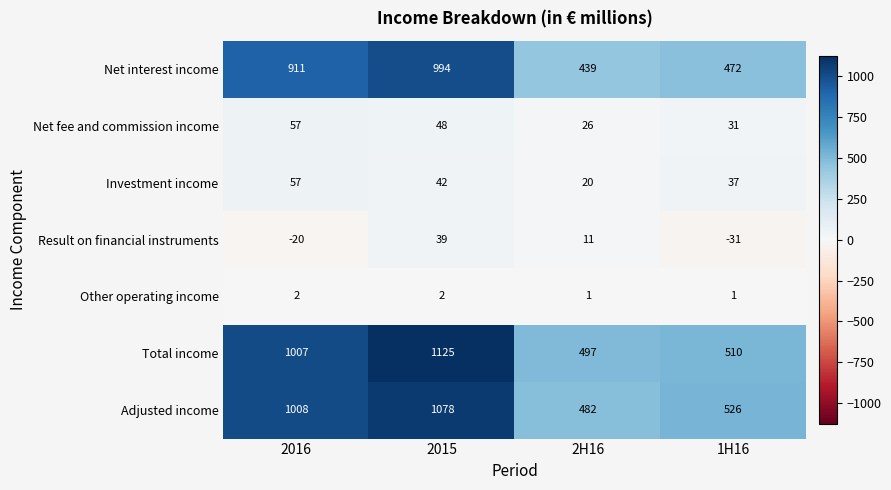

What is the difference between the maximum and minimum values in the Result on financial instruments series?

70